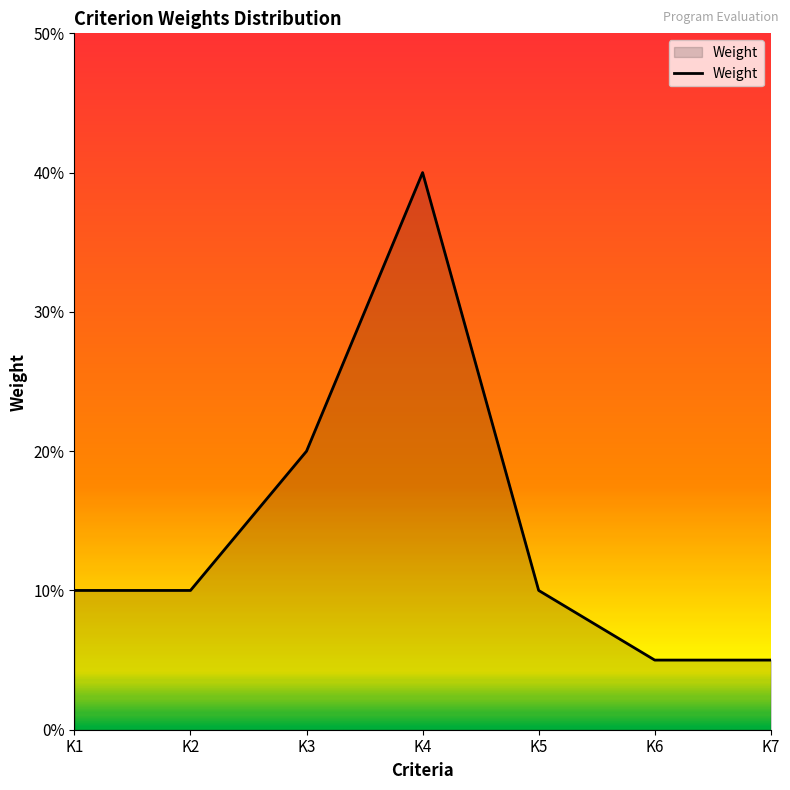

What is the sum of all values?

1.0